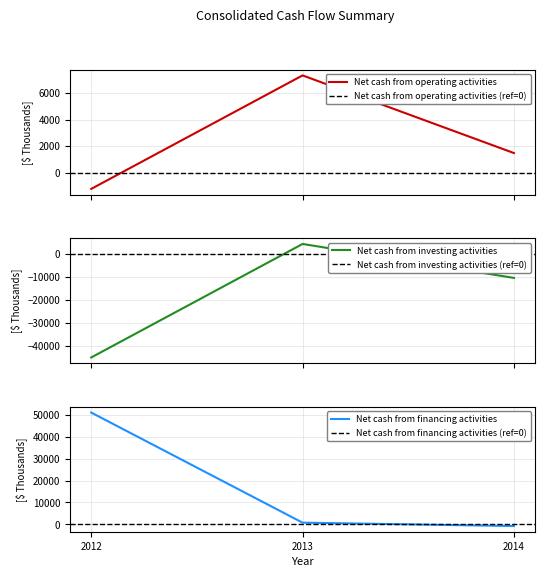

What is the lowest value of the Net cash from investing activities series?

-45000